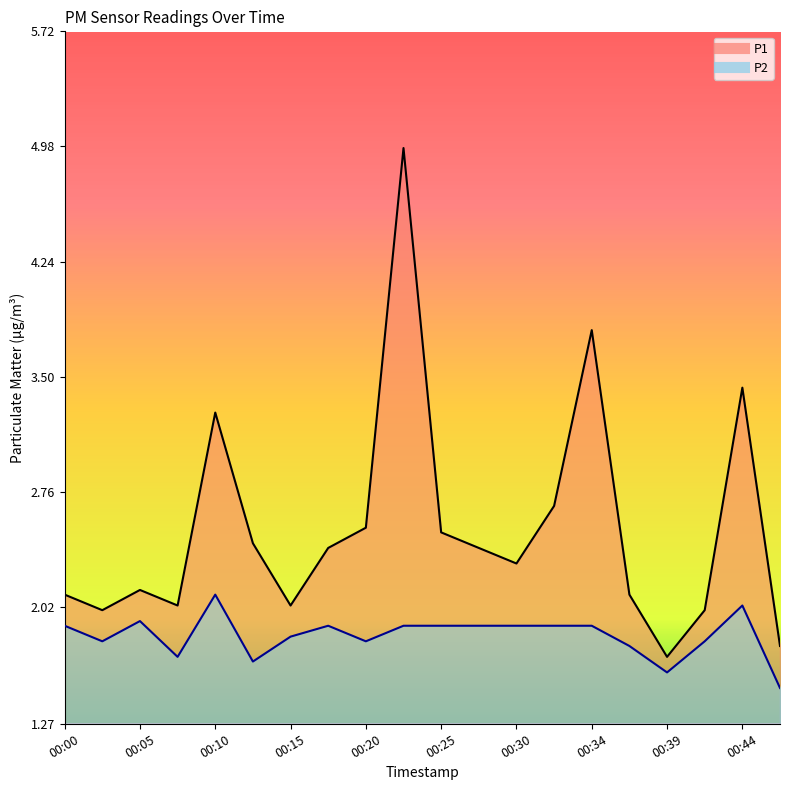

True or false: P1 and P2 cross at least once.

False